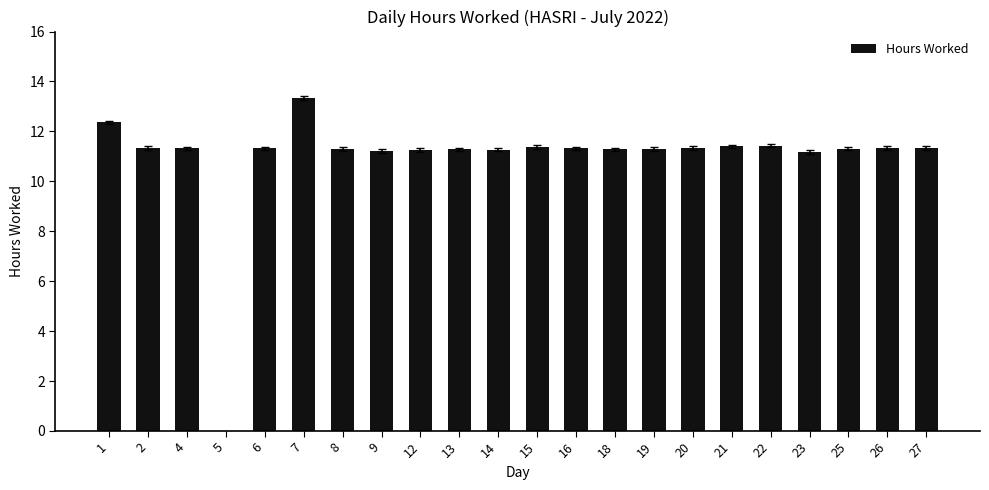

Count the number of values greater than 11.

21